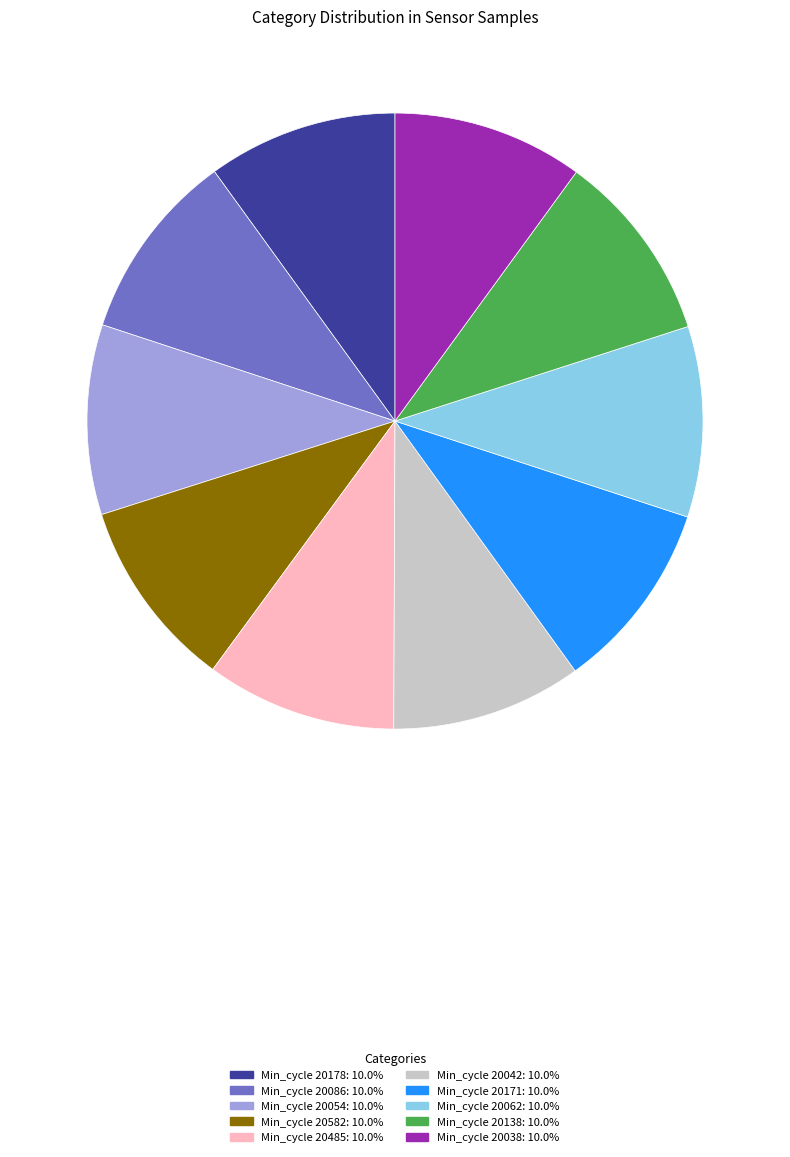

Is there a majority slice in this chart?

No